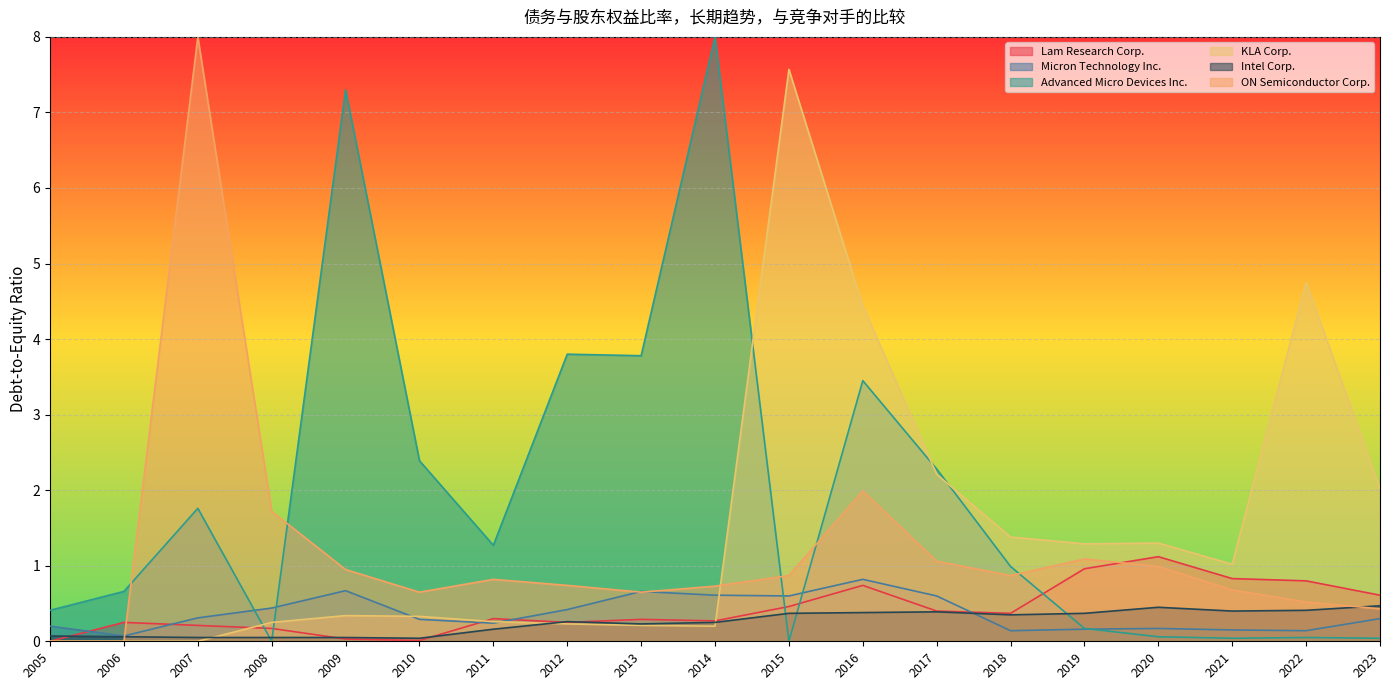

Is the value of Advanced Micro Devices Inc. at 2010 greater than the value of Lam Research Corp. at 2019?

Yes